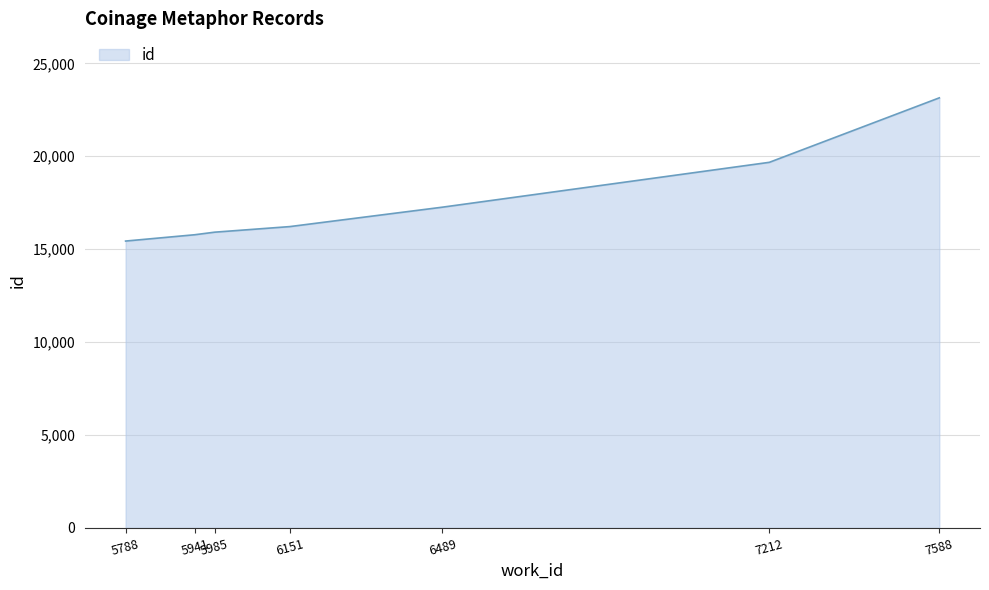

What is the ratio of the value at 5985 to the value at 6489?

0.9